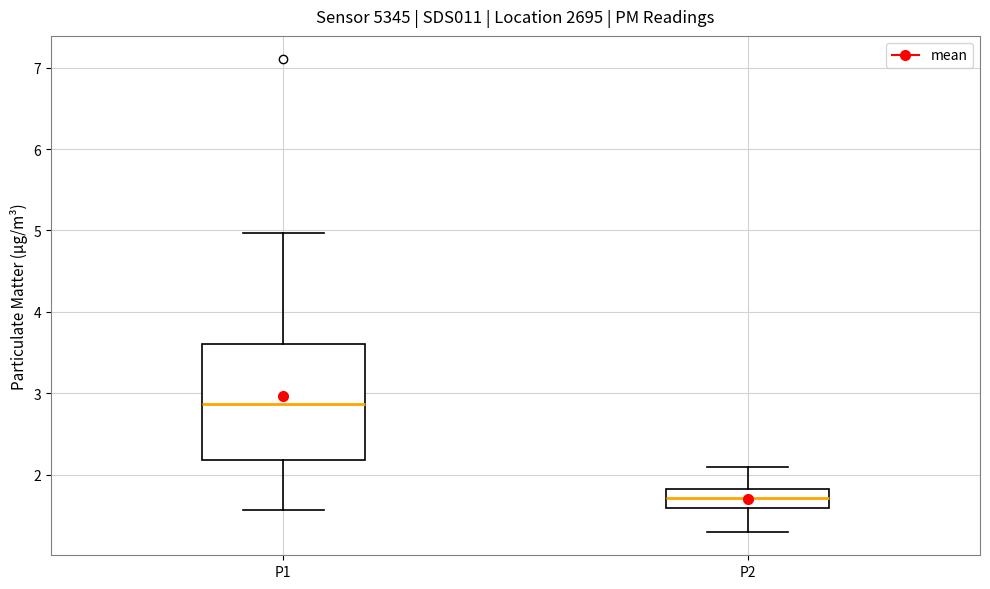

Reading left to right, read every box against the y-axis: the position of its median line, the range the box covers, and the ends of its whiskers. The values are not printed on the chart, so give them approximately, as read against the axis.

P1: median 2.9, box 2.2 to 3.6, whiskers 1.6 to 5.0
P2: median 1.7, box 1.6 to 1.8, whiskers 1.3 to 2.1